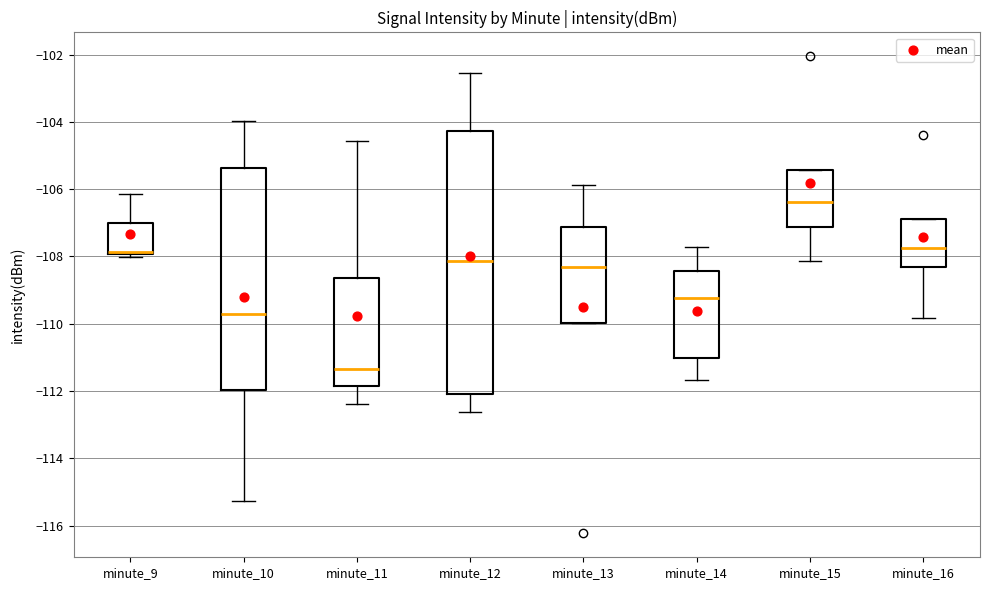

Which box has the lowest median line?

minute_11